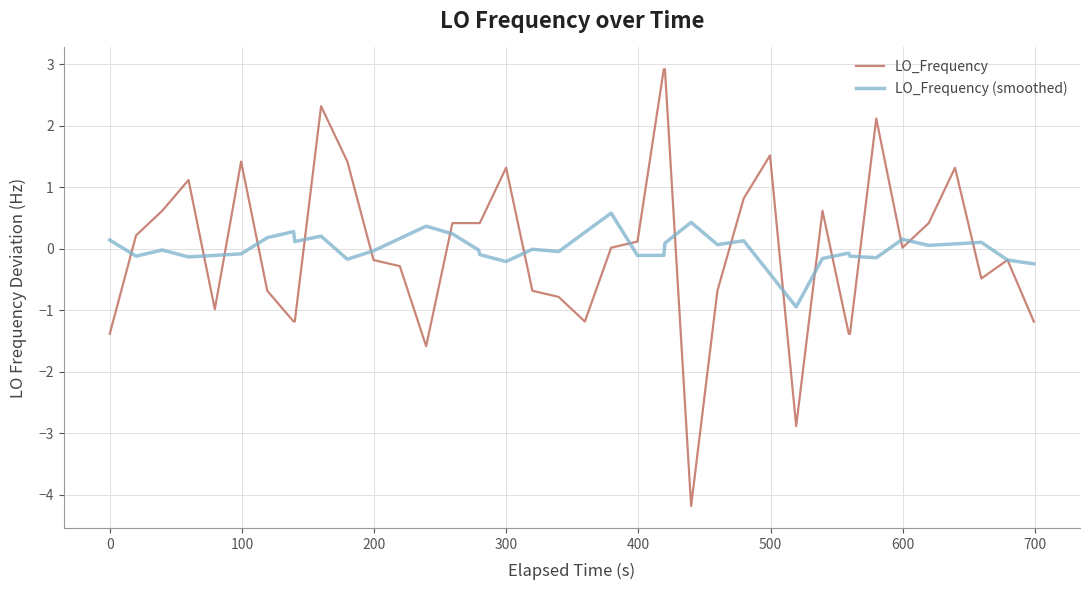

What is the difference between the maximum and minimum values in the LO_Frequency (smoothed) series?

1.5